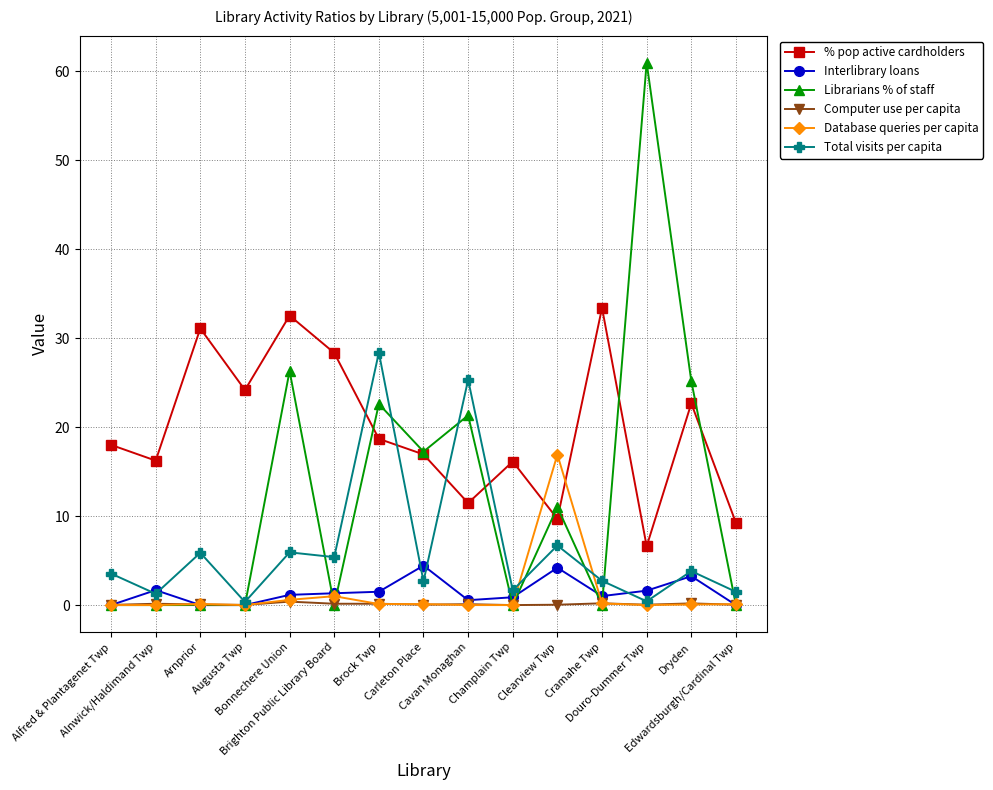

True or false: Database queries per capita has a value of 1.0 at Brighton Public Library Board.

True